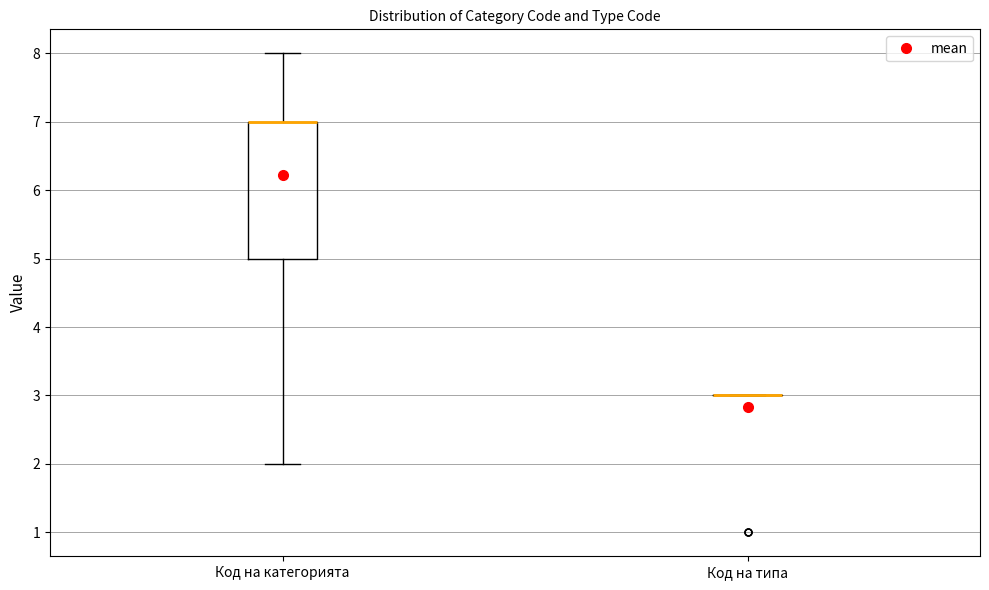

Which box is the tallest, from its lower edge to its upper edge?

Код на категорията